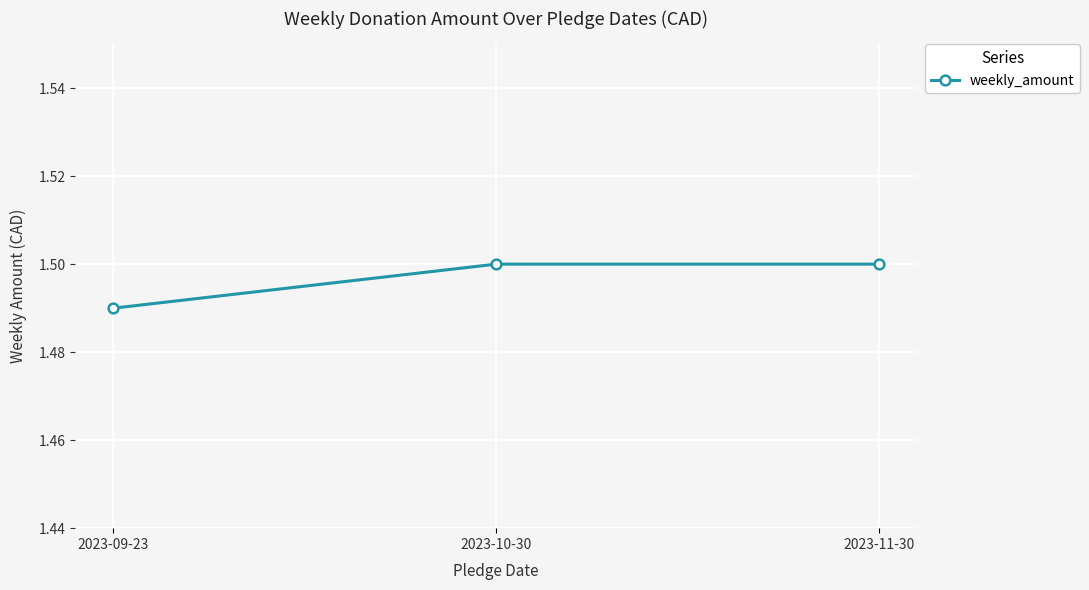

What is the label of the 2nd point from the right?

2023-10-30